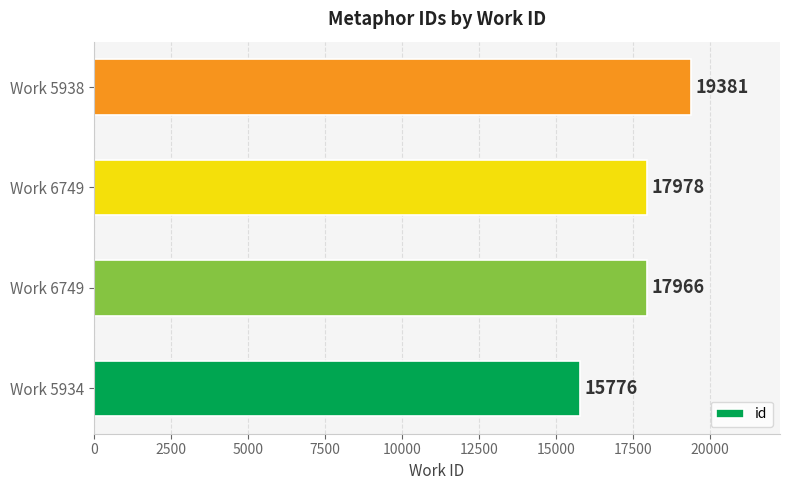

What is the average value?

17775